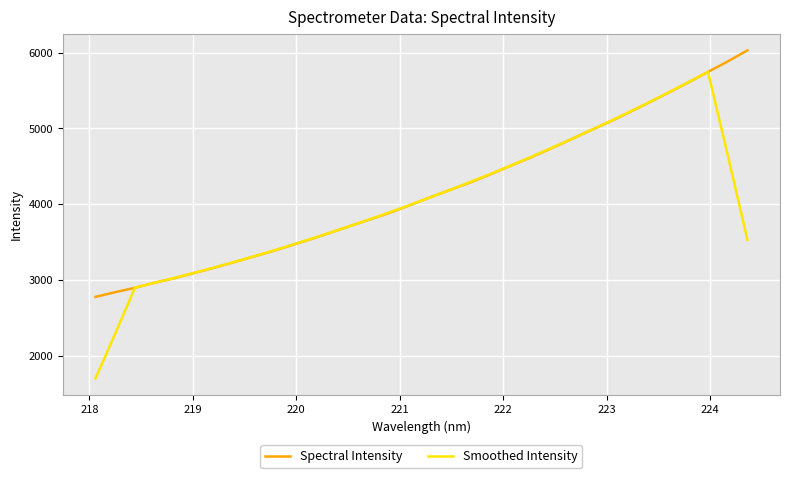

What is the minimum value shown in the chart?

1704.5